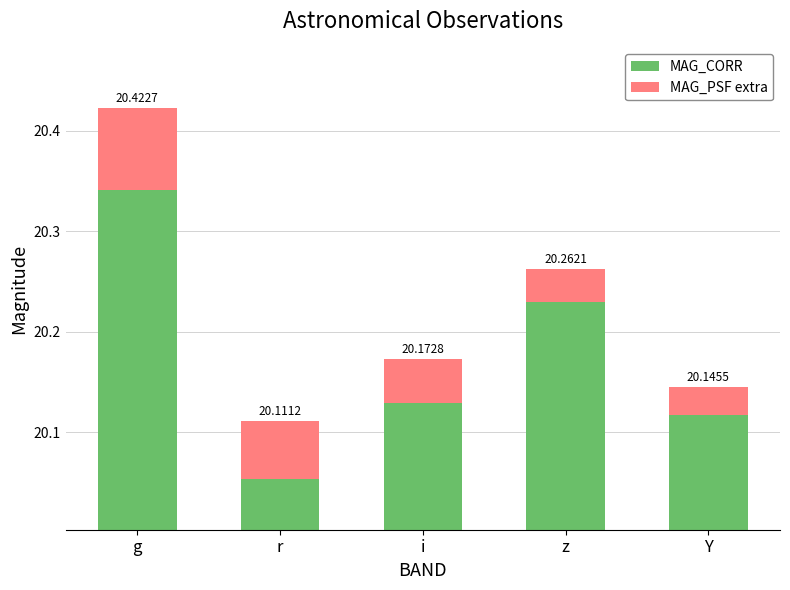

Reading right to left, extract all data points from this chart.

MAG_CORR: Y=20.1	z=20.2	i=20.1	r=20.1	g=20.3
MAG_PSF extra: Y=0.0	z=0.0	i=0.0	r=0.1	g=0.1